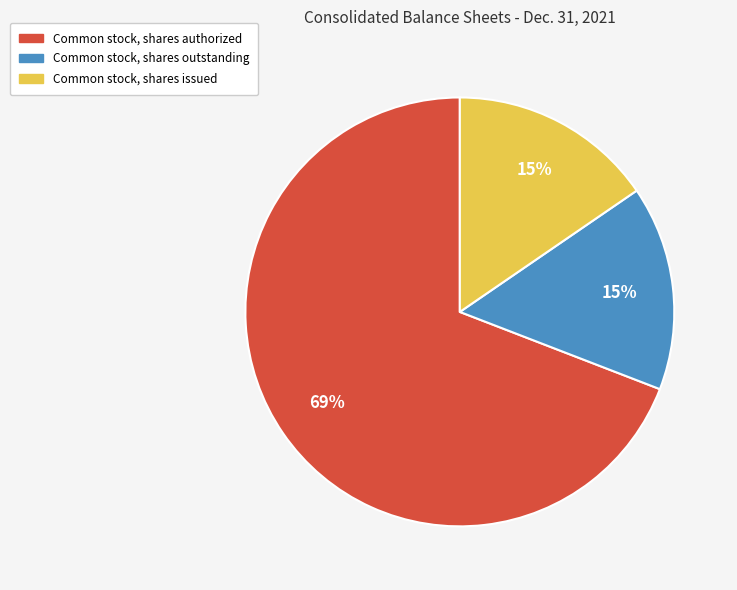

What percentage is the Common stock, shares issued slice, to the nearest percent?

15%